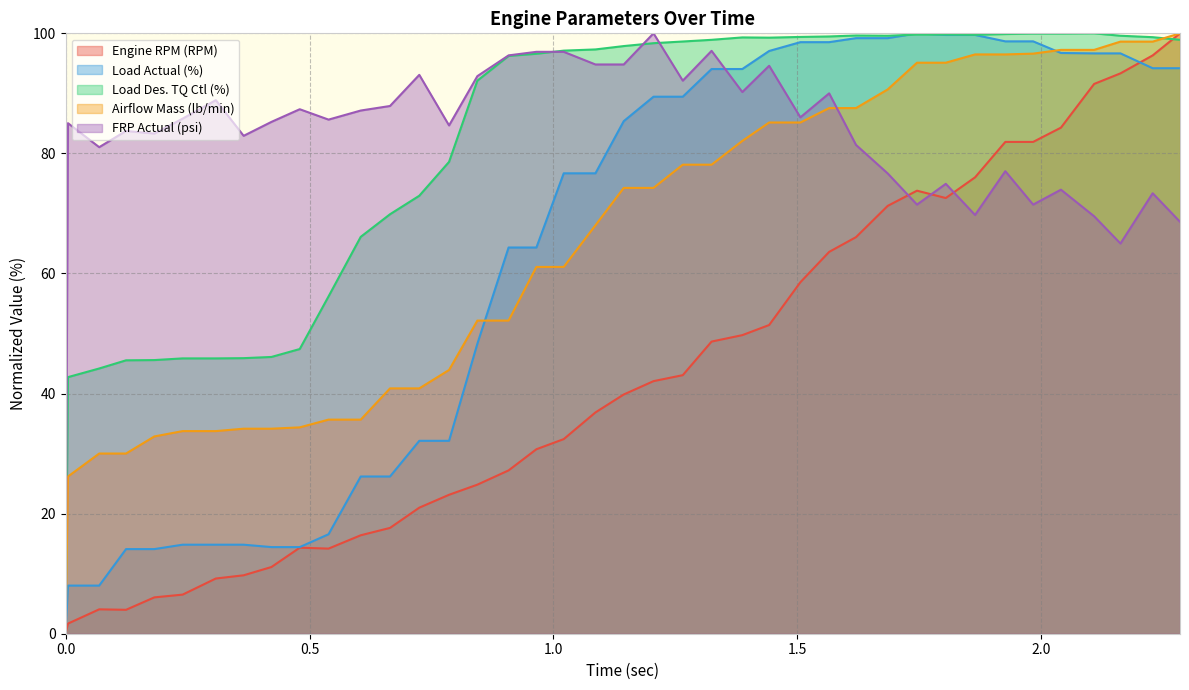

What is the highest value of the Airflow Mass (lb/min) series?

100.0